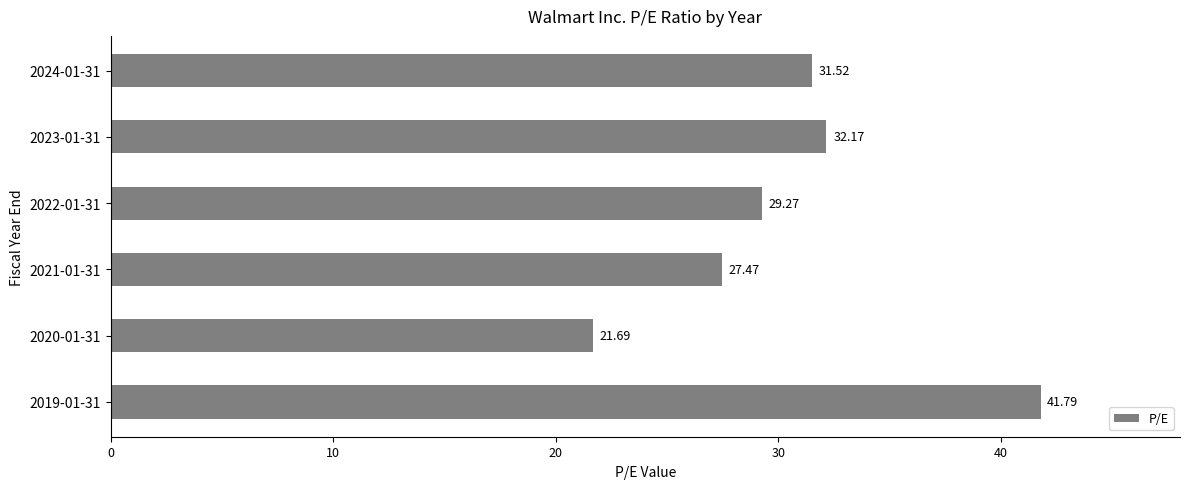

What is the difference between the maximum and minimum values?

20.1